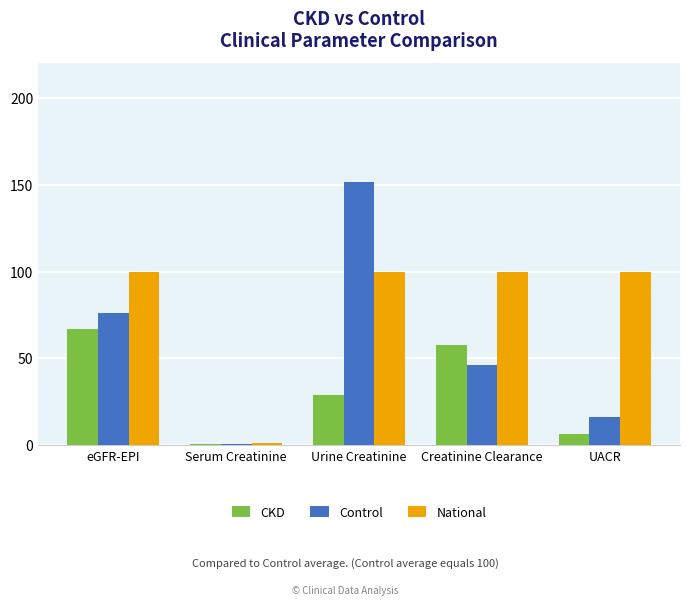

List the series in order of their peak value, highest first.

Control, National, CKD